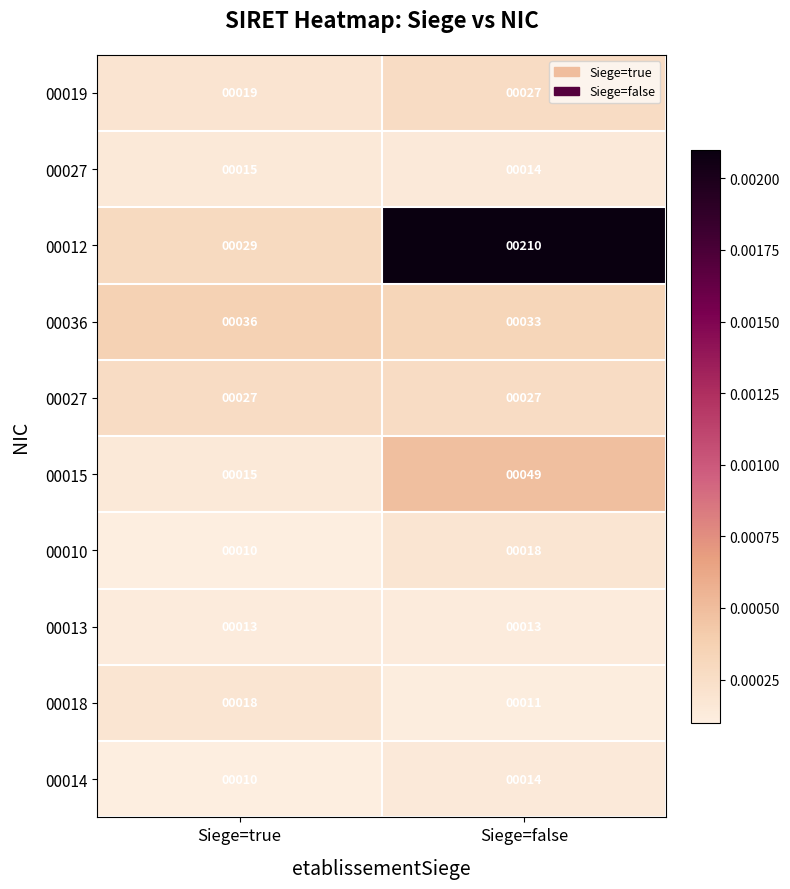

At how many categories does at least one series exceed 0?

2